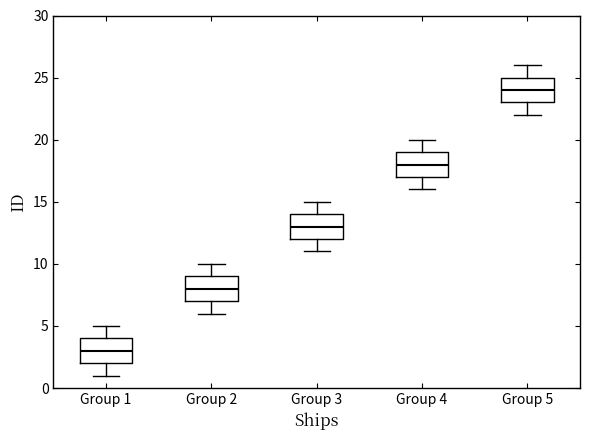

Where does the median line of the box for Group 1 sit on the y-axis? The values are not printed on the chart, so give them approximately, as read against the axis.

3